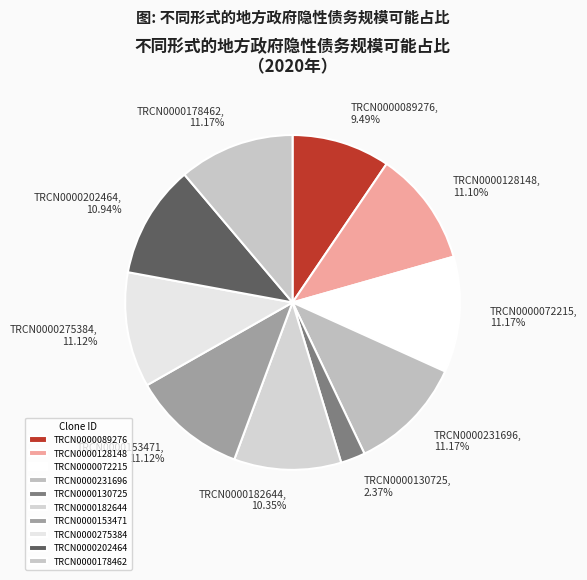

Between TRCN0000182644 and TRCN0000231696, which is larger?

TRCN0000231696